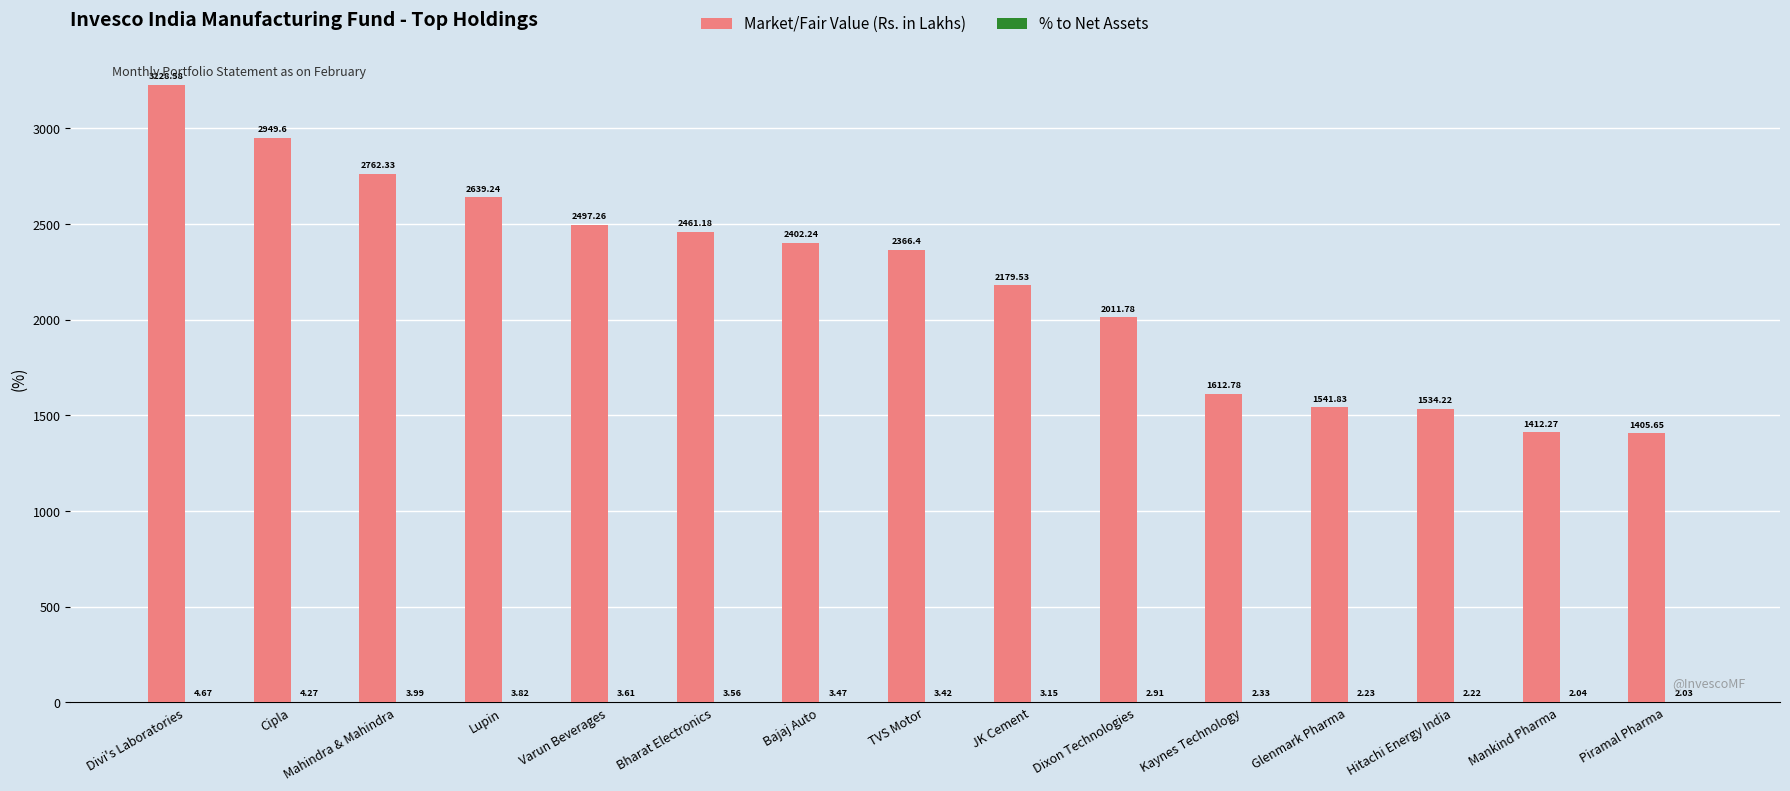

Between Divi's Laboratories and JK Cement, which series saw the biggest shift?

Market/Fair Value (Rs. in Lakhs)